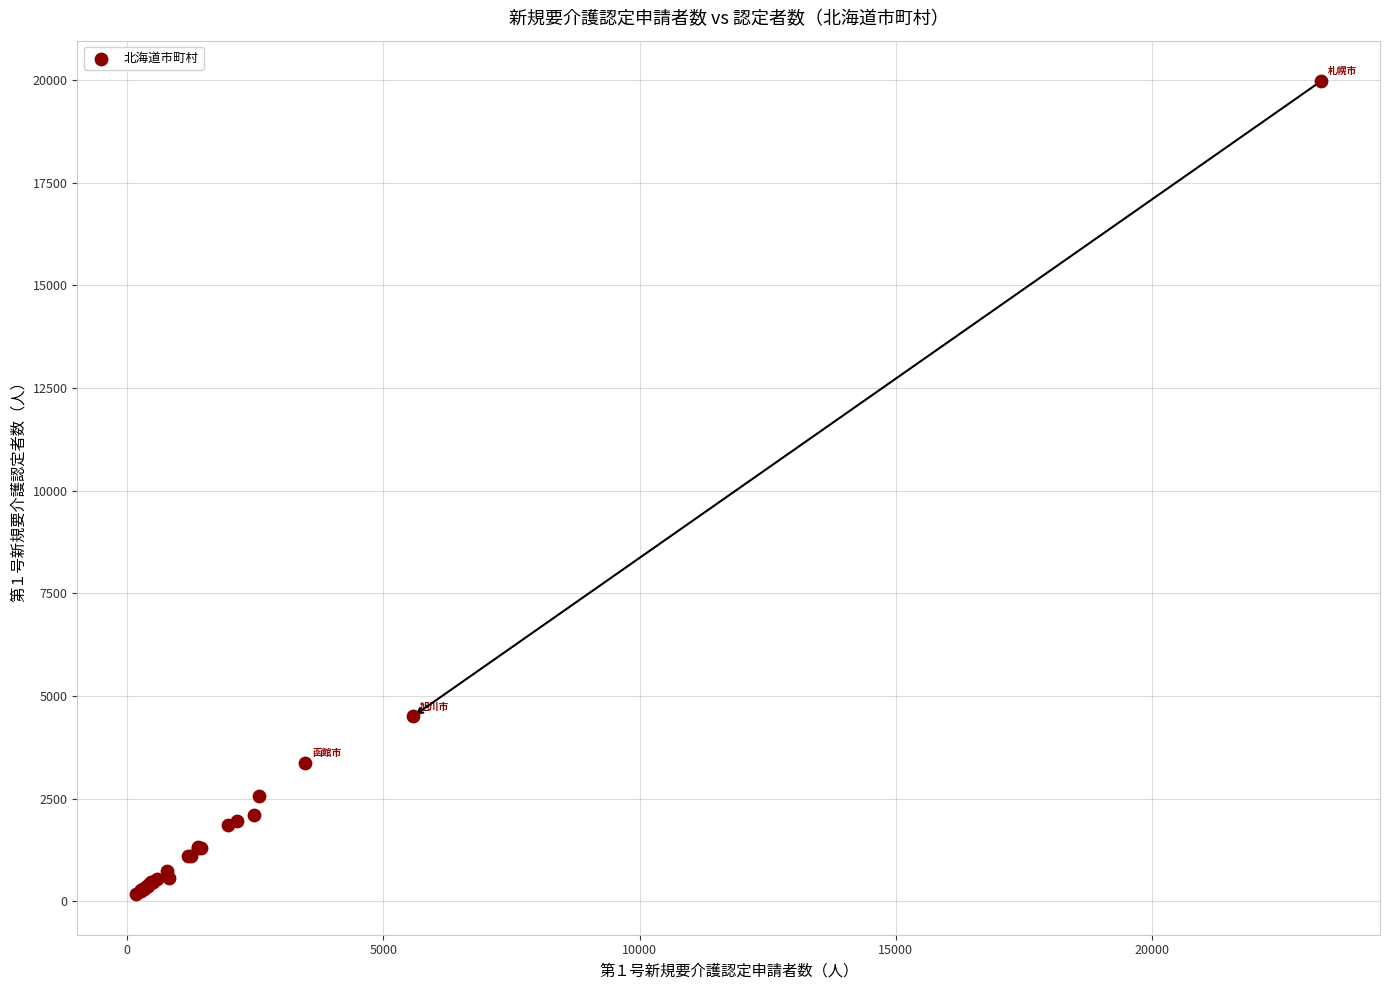

What Y value in the scatter plot is closest to 10071?

4505